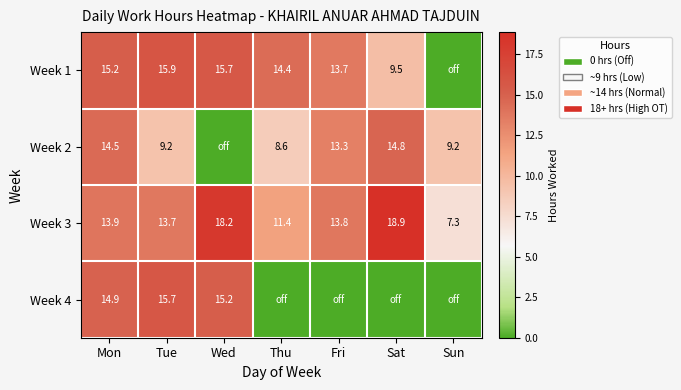

What is the difference between the maximum and minimum values in the Week 3 series?

11.6